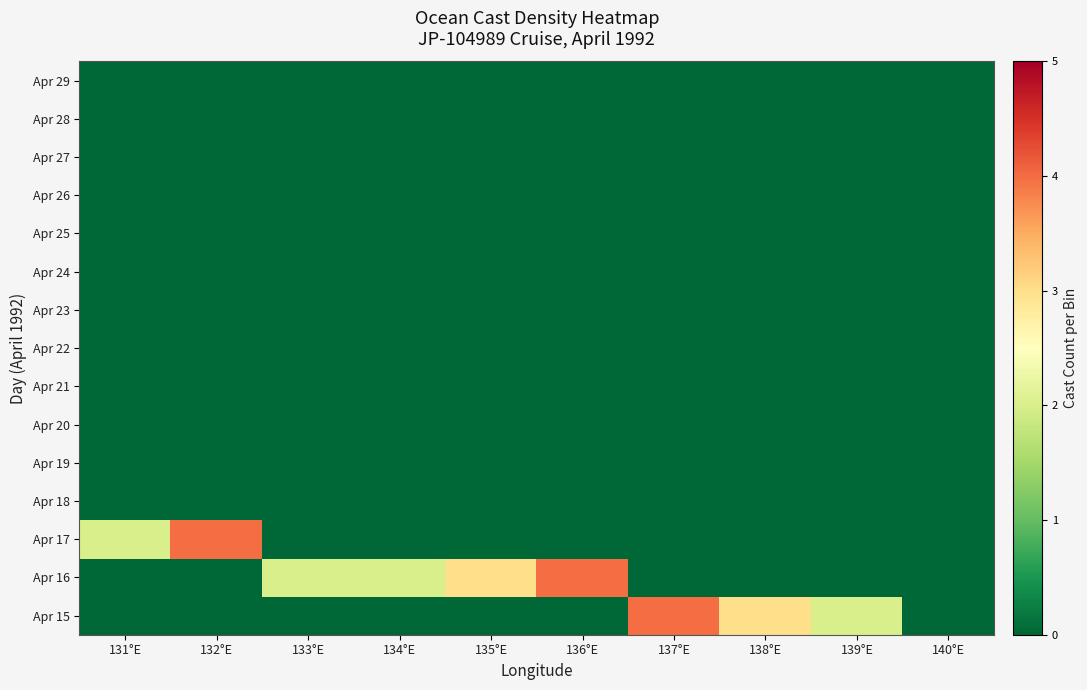

At 139°E, list the series in order from smallest to largest.

Apr 16, Apr 17, Apr 18, Apr 19, Apr 20, Apr 21, Apr 22, Apr 23, Apr 24, Apr 25, Apr 26, Apr 27, Apr 28, Apr 29, Apr 15